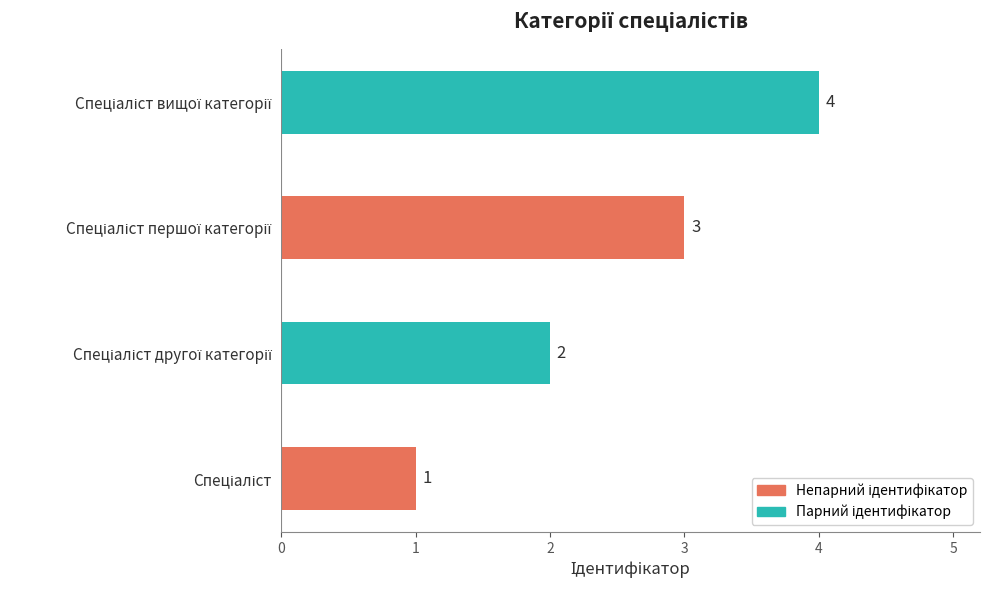

What is the difference between the maximum and minimum values?

3